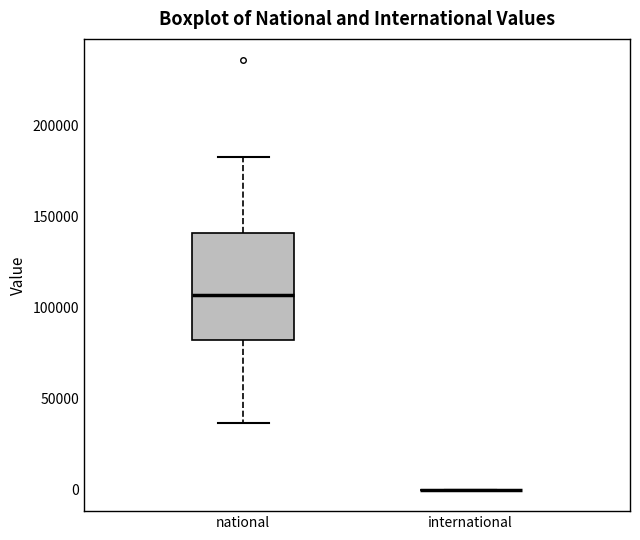

Which box is the tallest, from its lower edge to its upper edge?

national